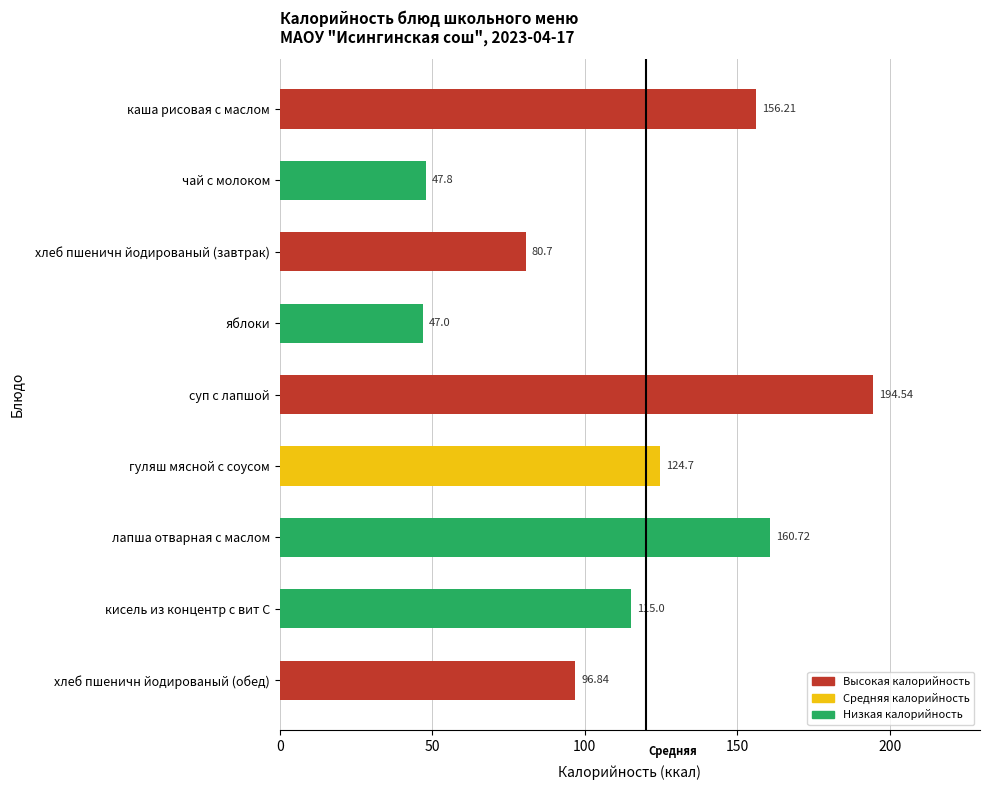

List the labels in order of value, largest first.

суп с лапшой, лапша отварная с маслом, каша рисовая с маслом, гуляш мясной с соусом, кисель из концентр с вит С, хлеб пшеничн йодированый (обед), хлеб пшеничн йодированый (завтрак), чай с молоком, яблоки